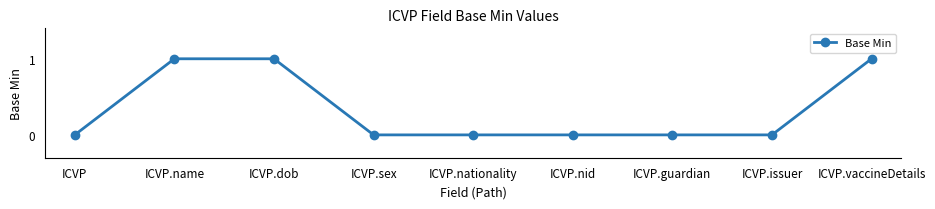

What is the change in value from ICVP to ICVP.name?

+1